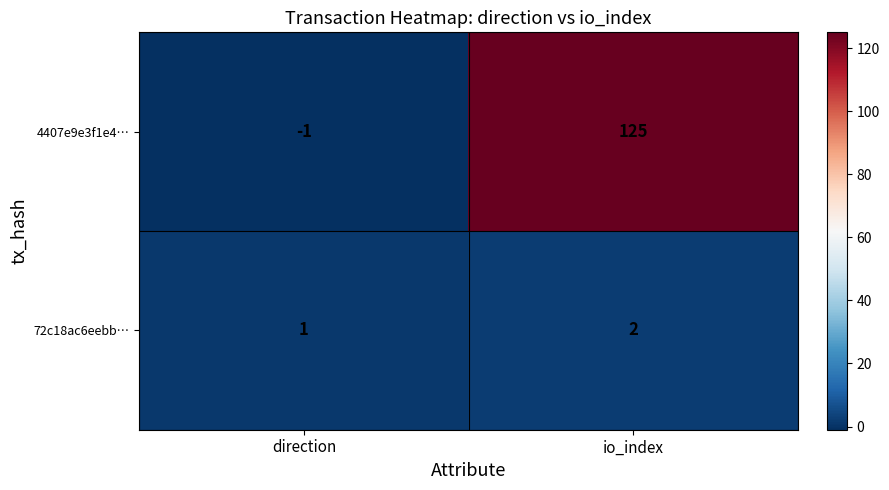

Between direction and io_index, which series saw the biggest shift?

4407e9e3f1e4…